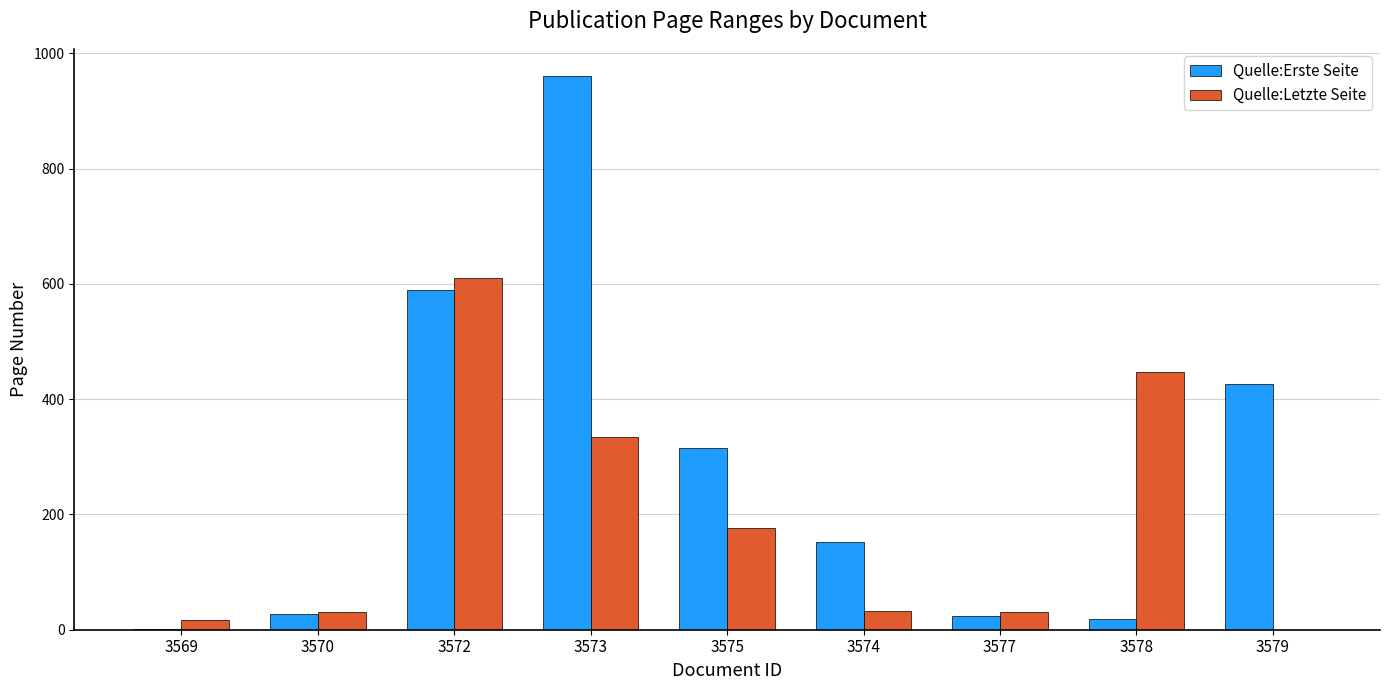

Does the chart contain stacked bars?

No